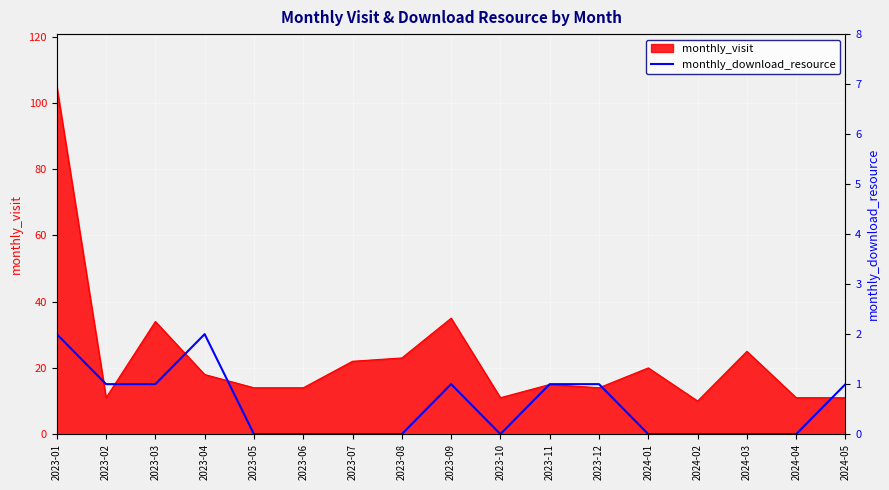

At which label does monthly_visit reach its peak?

2023-01